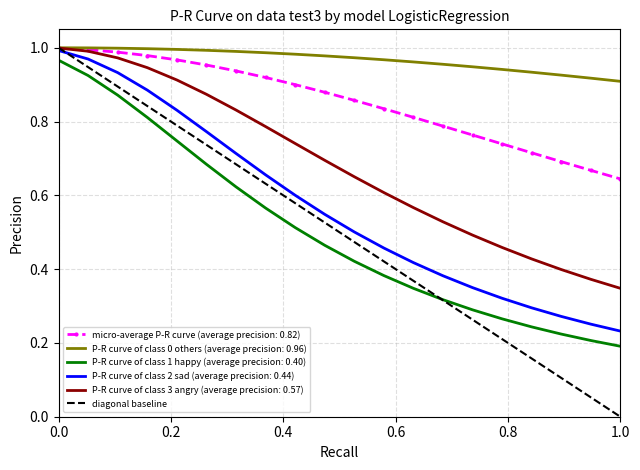

How many series are shown in this chart?

6